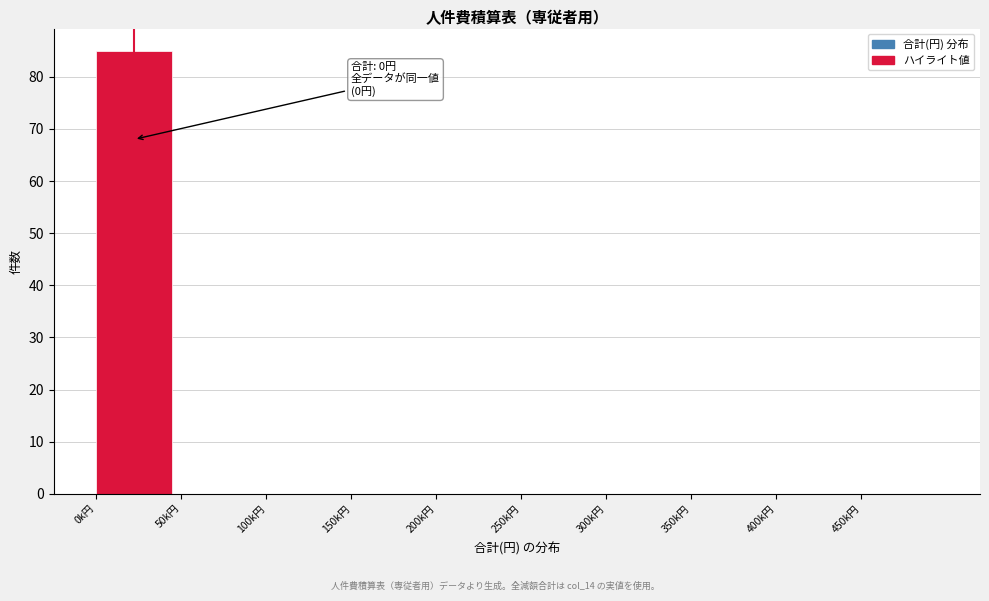

Reading left to right, what are all the values shown in this chart?

0k円=85	50k円=0	100k円=0	150k円=0	200k円=0	250k円=0	300k円=0	350k円=0	400k円=0	450k円=0